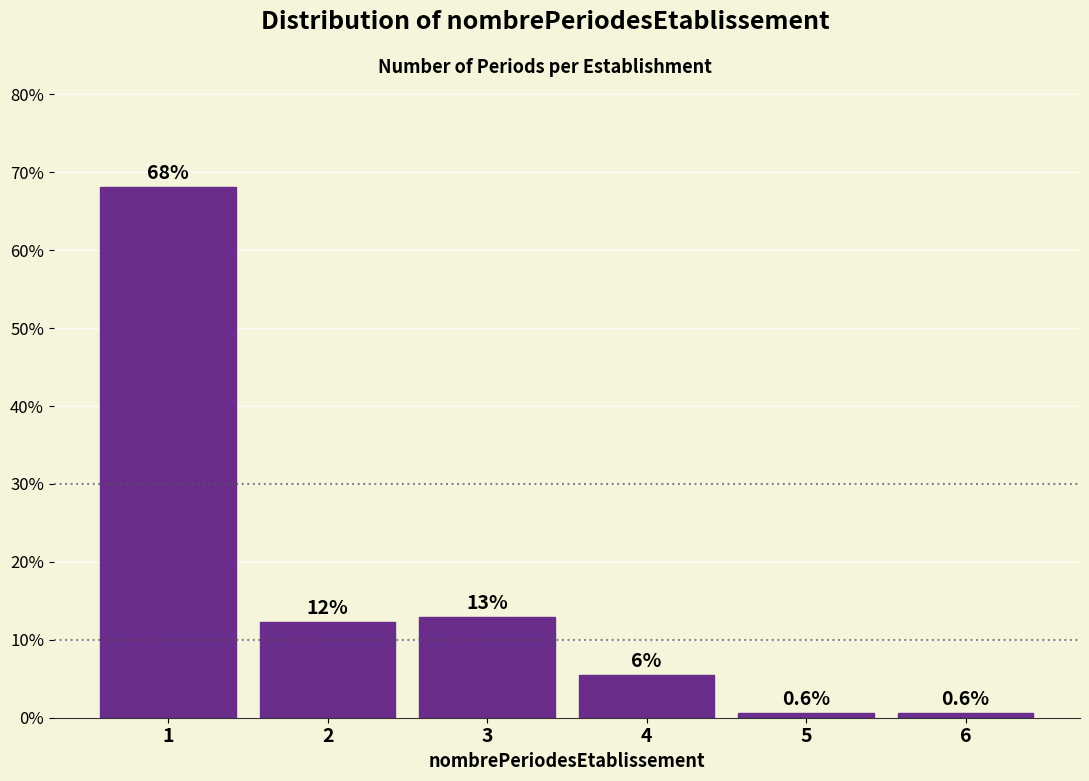

Reading left to right, transcribe all the data shown in this chart.

68.1	12.3	12.9	5.5	0.6	0.6